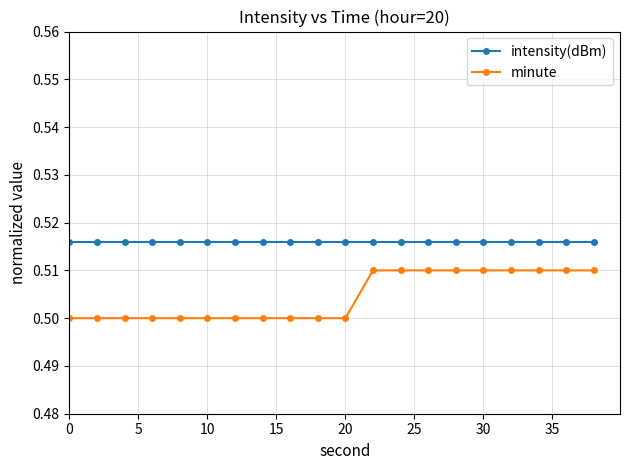

At how many categories does at least one series exceed 0?

20